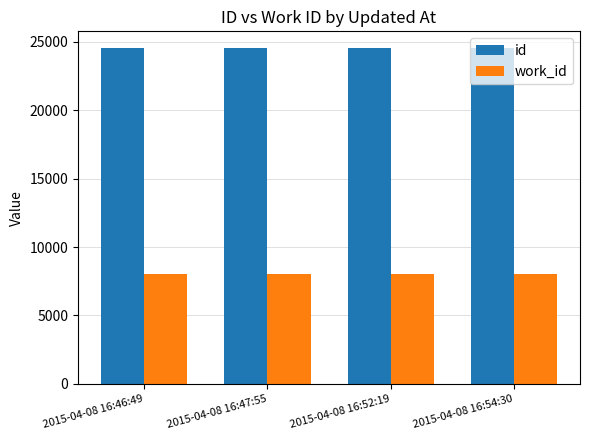

What is the sum of the work_id values at 2015-04-08 16:52:19 and 2015-04-08 16:46:49?

16094